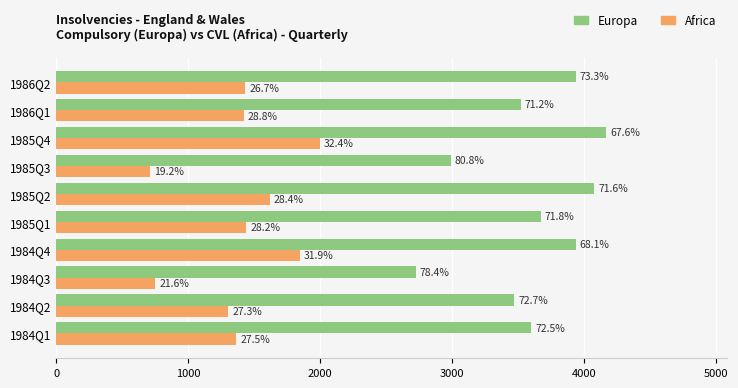

What are all the series names shown in the legend?

Europa, Africa